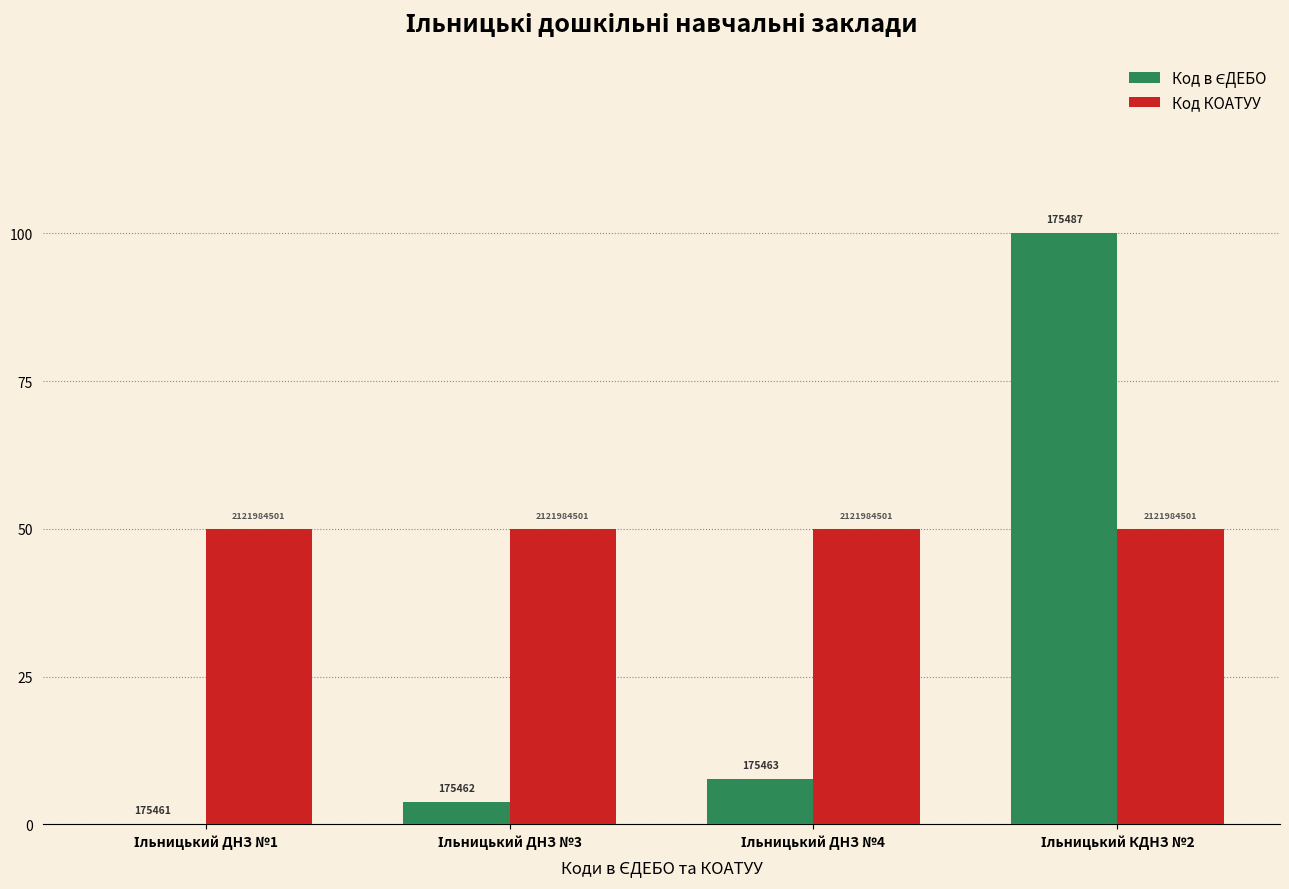

Reading left to right, list all the values displayed in this chart.

Код в ЄДЕБО: 0.0	3.8	7.7	100.0
Код КОАТУУ: 50.0	50.0	50.0	50.0